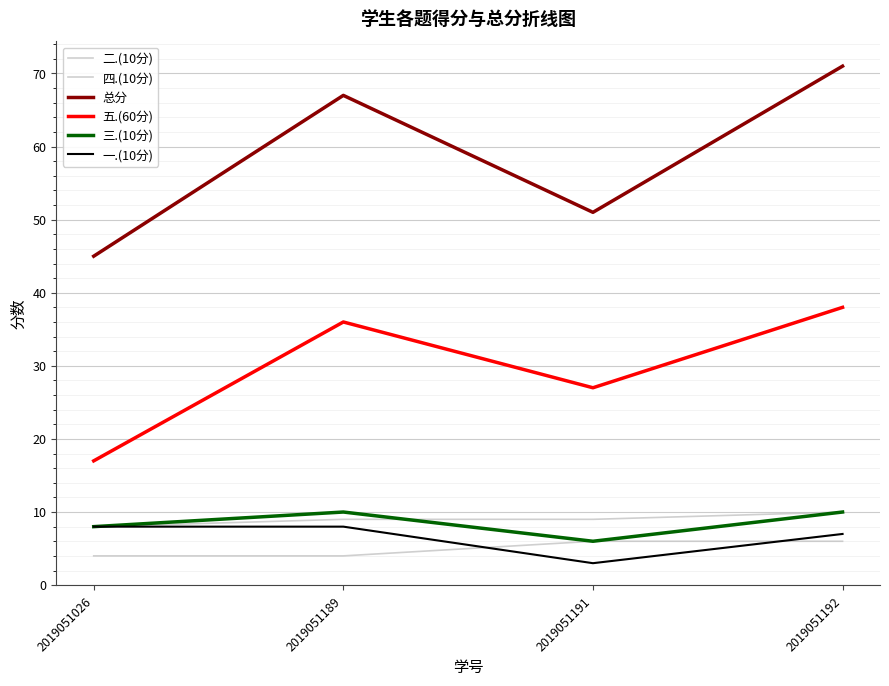

Is the value of 四.(10分) at 2019051191 greater than the value of 三.(10分) at 2019051191?

Yes